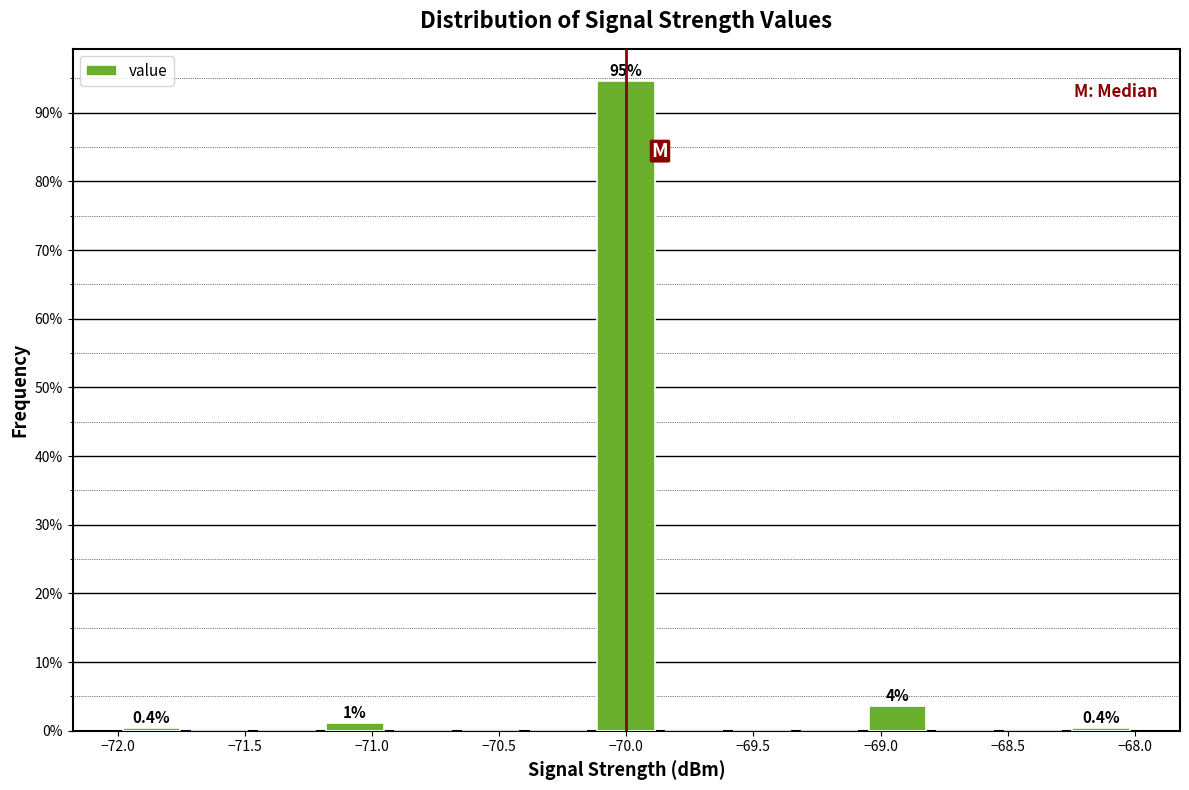

Over which range of the x-axis is the bar tallest?

-70.15 to -69.85